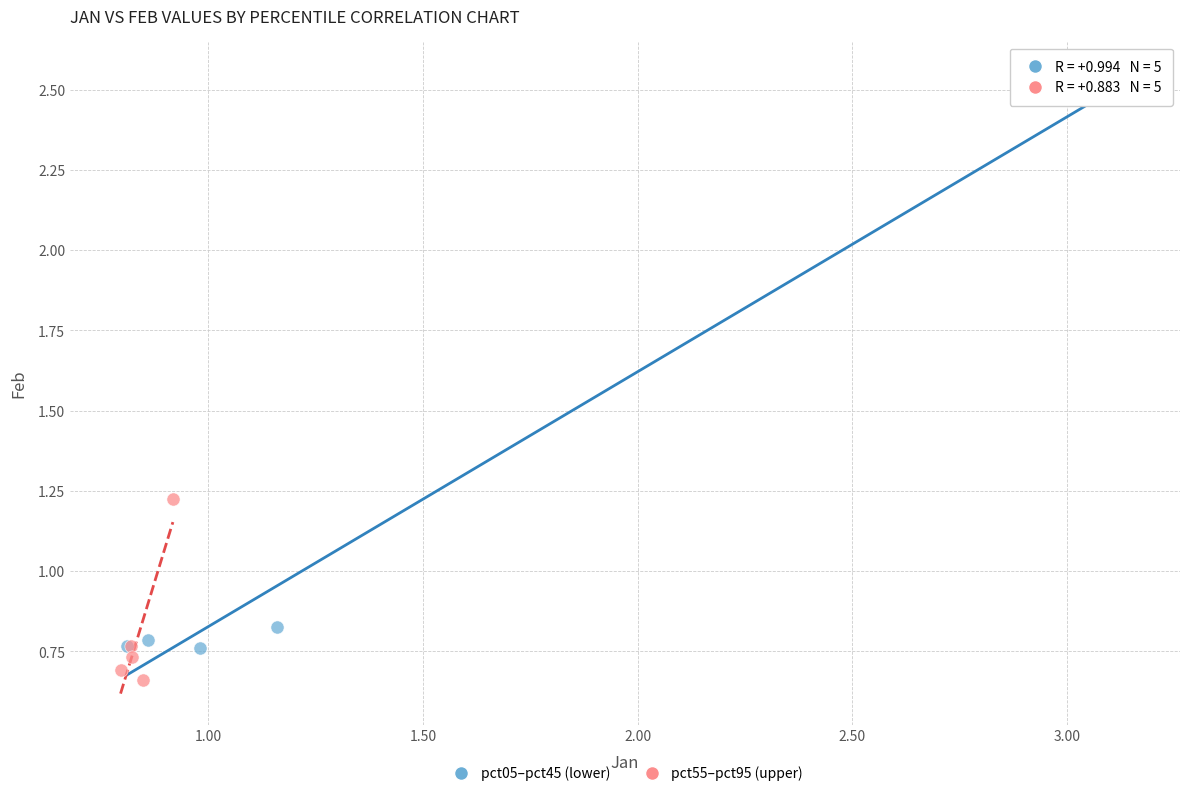

Which series has the widest spread of Y values?

pct05–pct45 (lower)